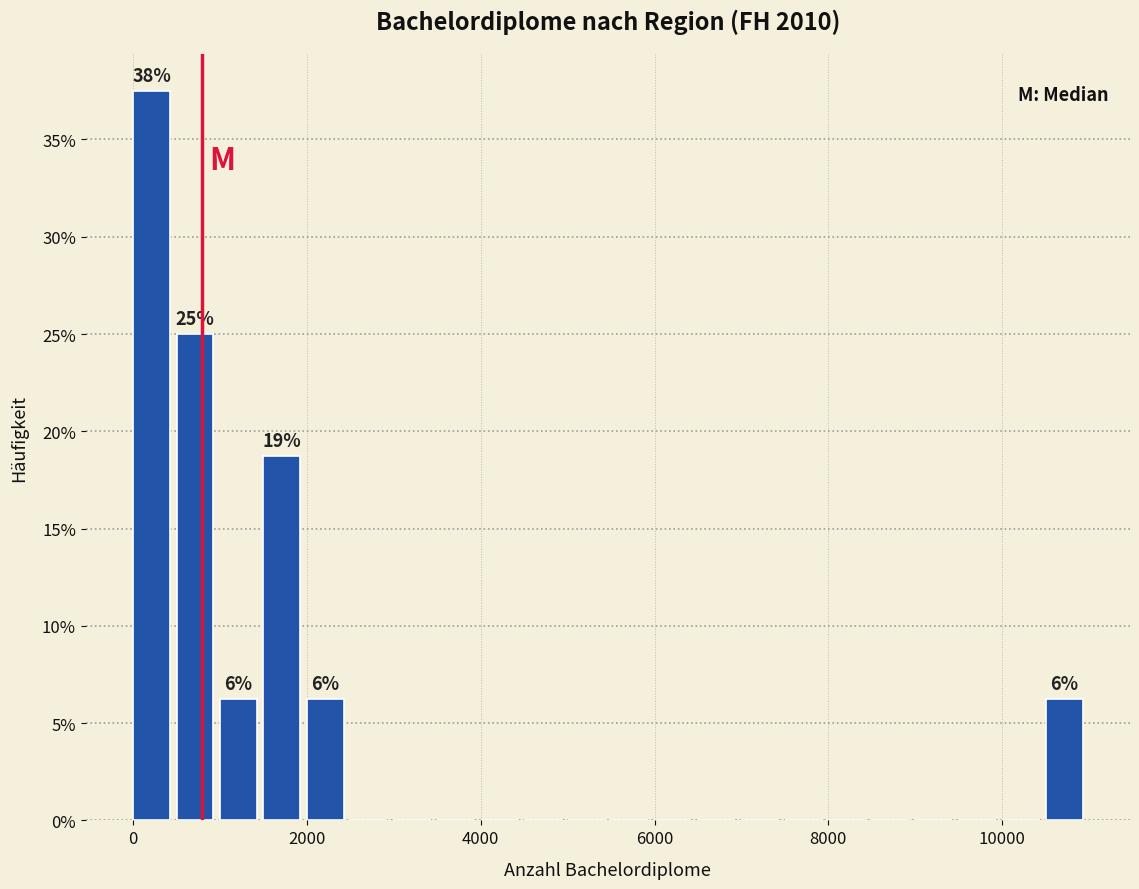

Read against the x-axis, roughly where is the centre of the tallest bar?

200